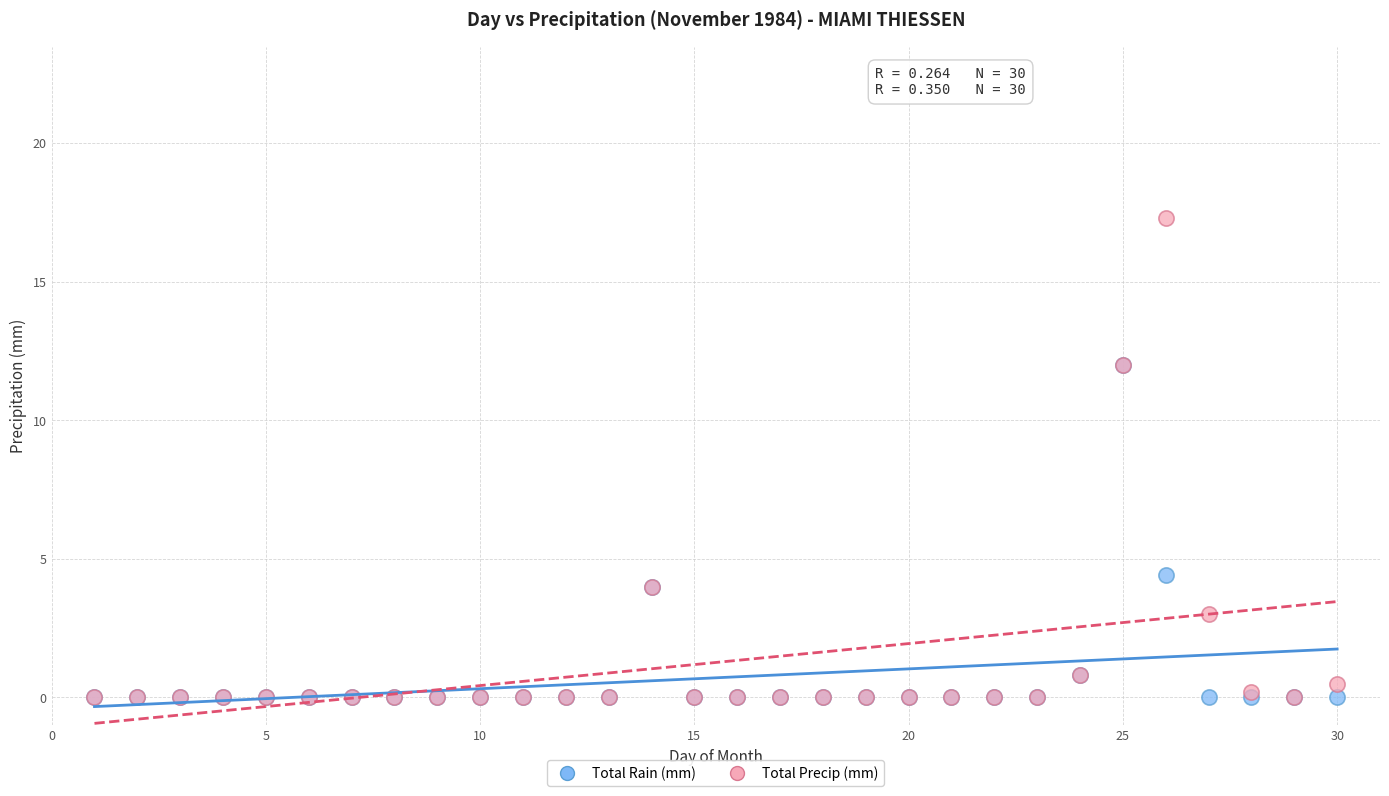

Which series has the largest Y range (max minus min)?

Total Precip (mm)